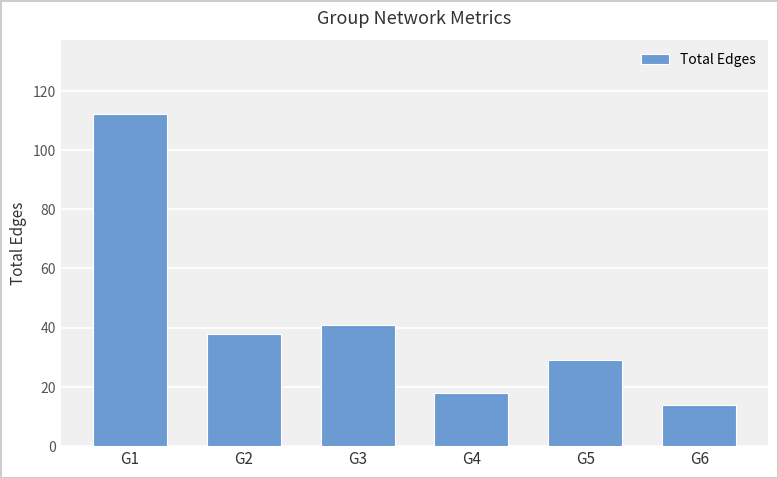

List the labels in order of value, largest first.

G1, G3, G2, G5, G4, G6